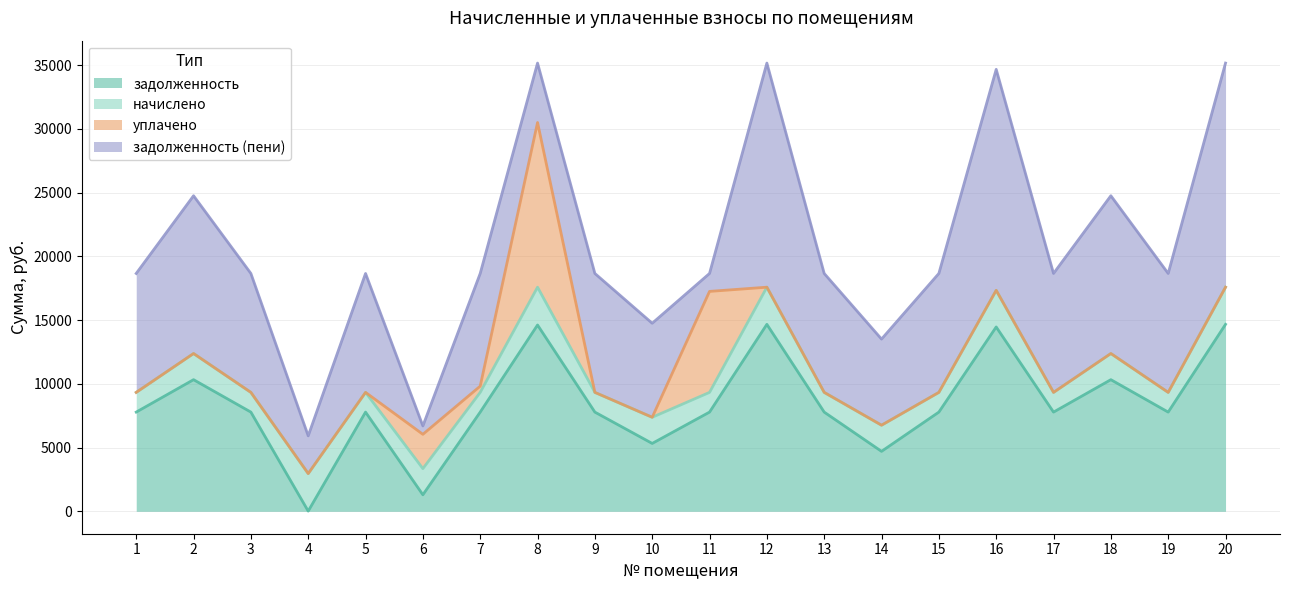

At which label does задолженность (пени) first exceed 9327?

1